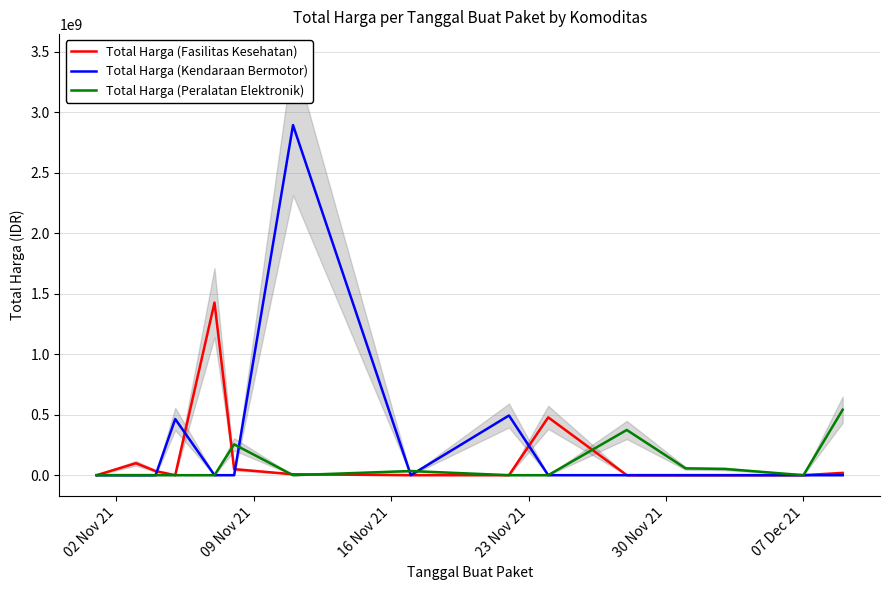

What is the label of the 4th point from the left?

23 Nov 21